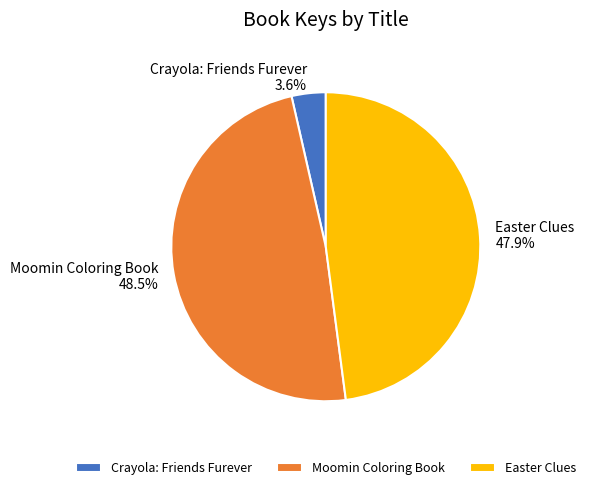

Is Easter Clues the majority of the pie?

No